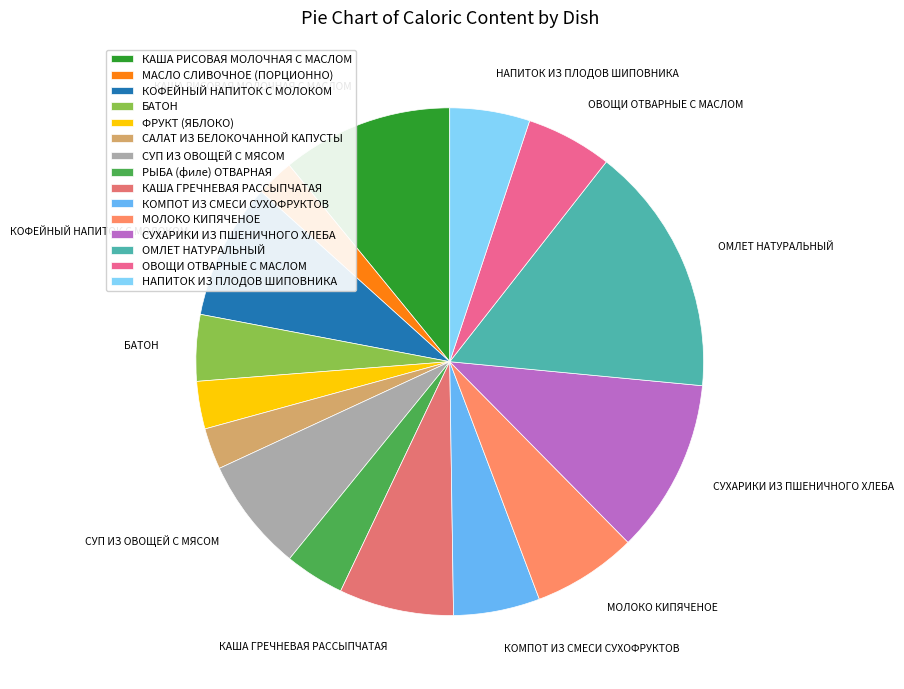

How many segments does this pie chart have?

15